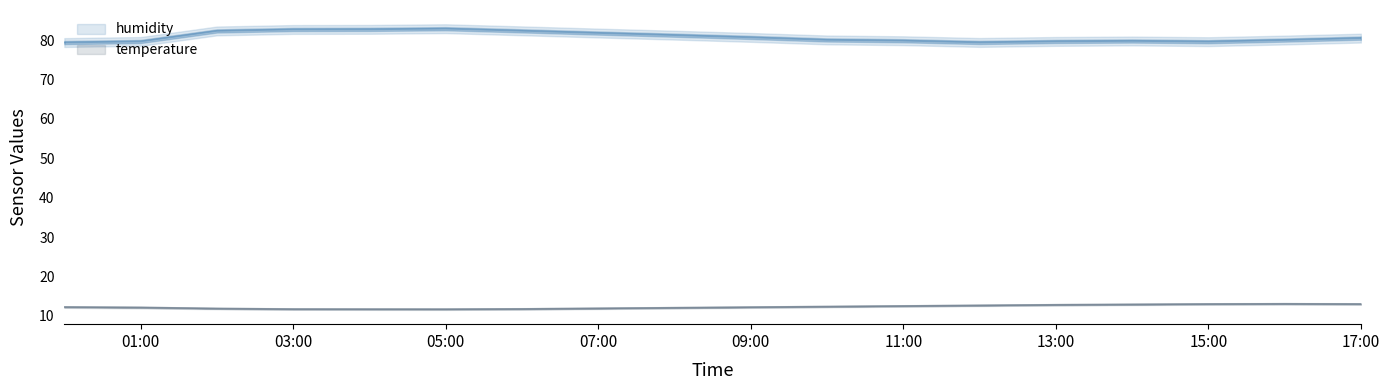

True or false: temperature has more than 0 interior local peaks.

True